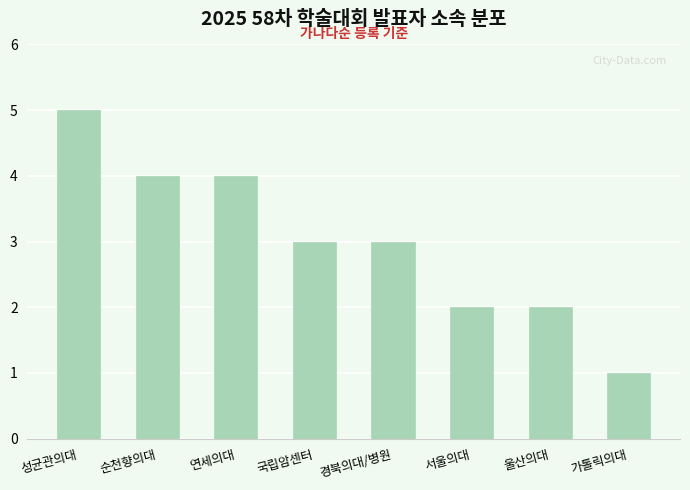

Reading left to right, extract all data points from this chart.

5	4	4	3	3	2	2	1